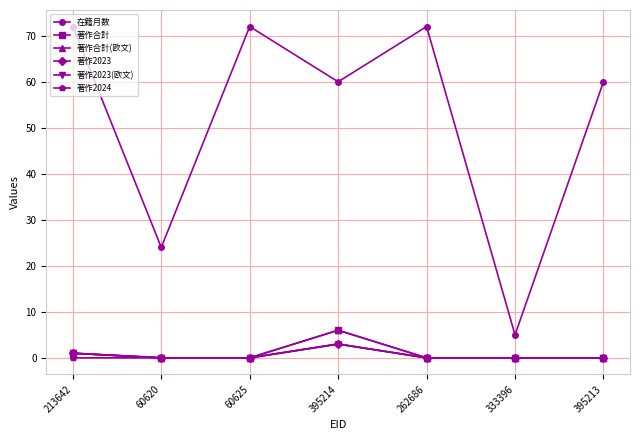

Read the 在籍月数 value at 262686, to the nearest 10.

70